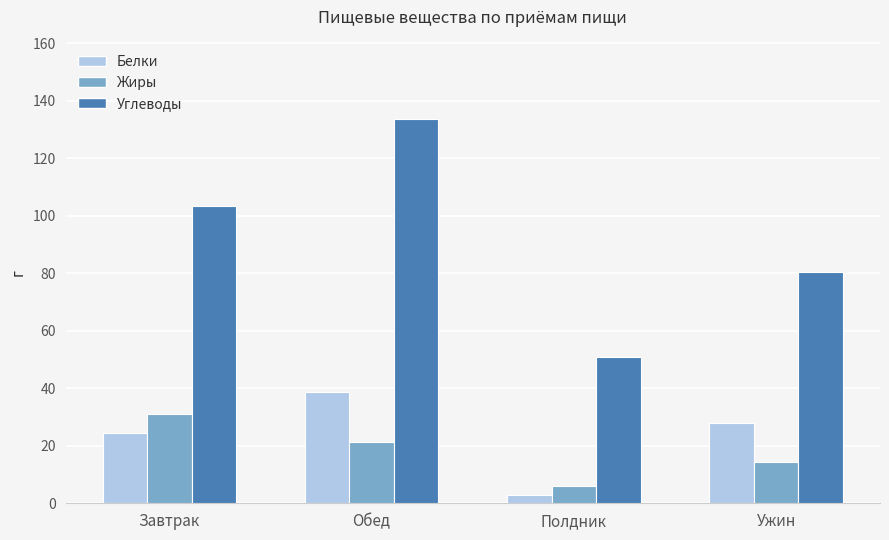

Is the value of Жиры at Ужин greater than the value of Углеводы at Обед?

No